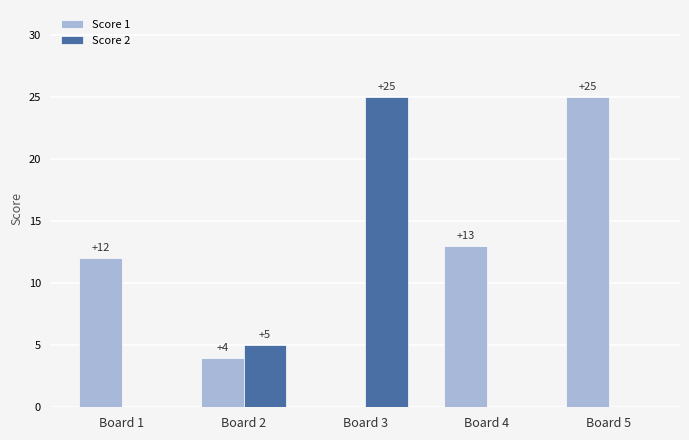

How many Score 2 values are between 0 and 5?

4